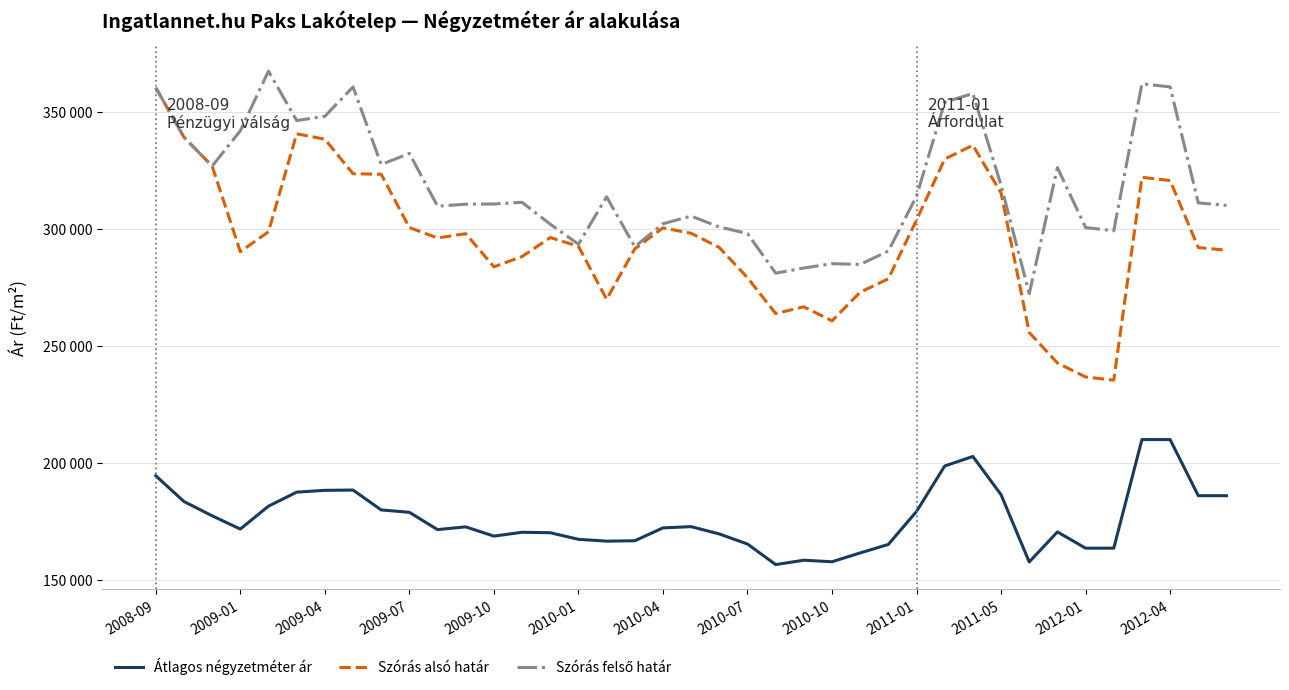

Does the chart display data point markers on the line(s)?

No